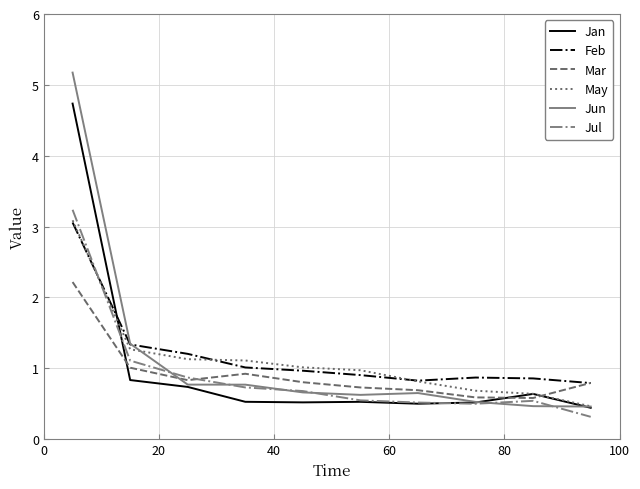

What is the minimum value for Jan?

0.4